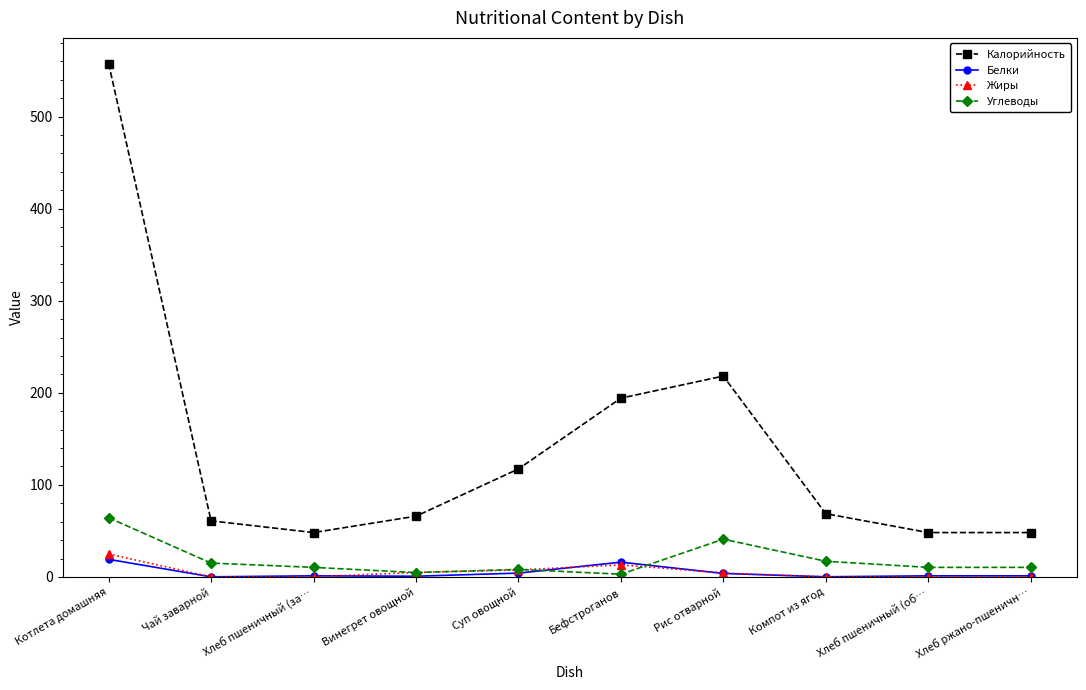

Rank the series by their maximum value, from highest to lowest.

Калорийность, Углеводы, Жиры, Белки